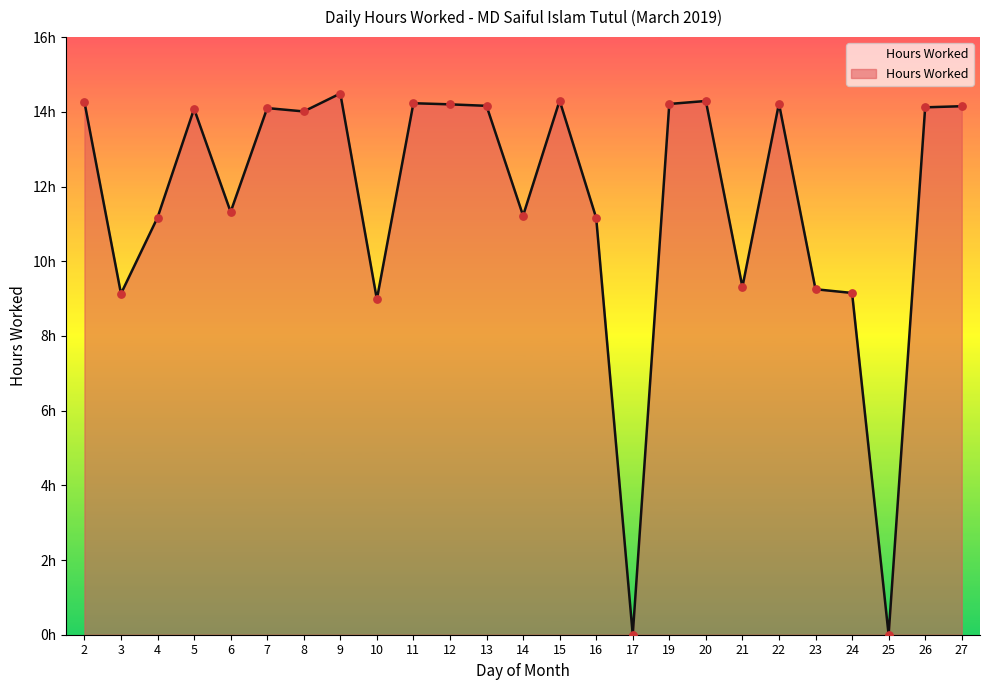

Between 23 and 10, which is larger?

23